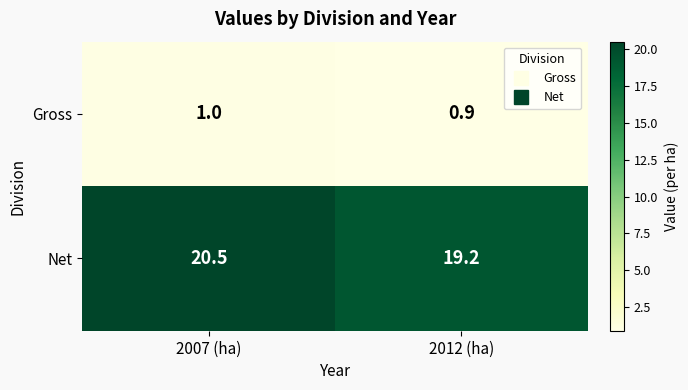

Reading right to left, what are all the values shown in this chart?

Gross: 0.9	1.0
Net: 19.2	20.5